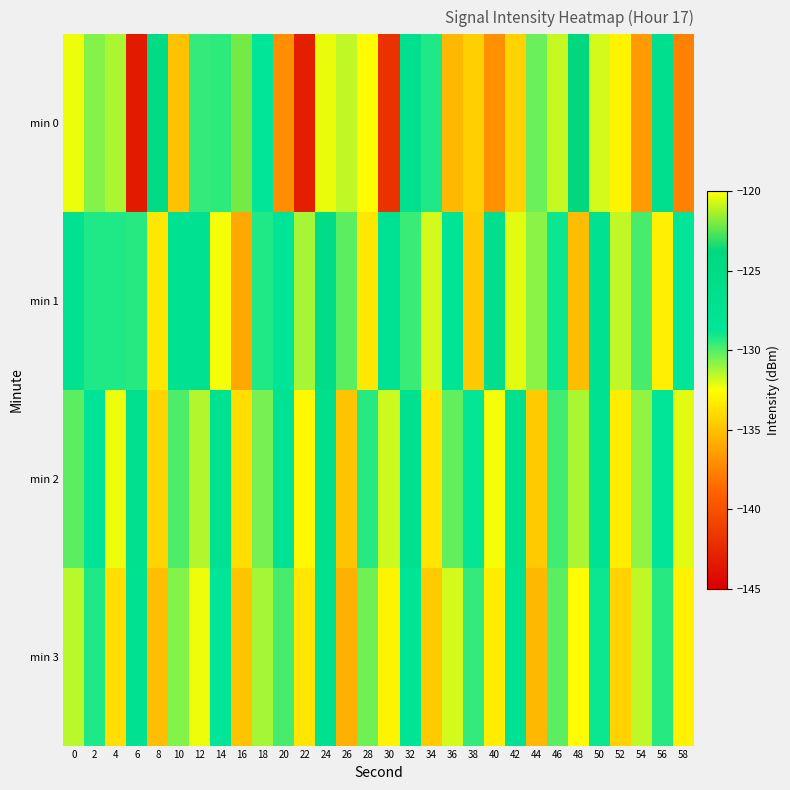

Which series has the widest spread of values?

min 0